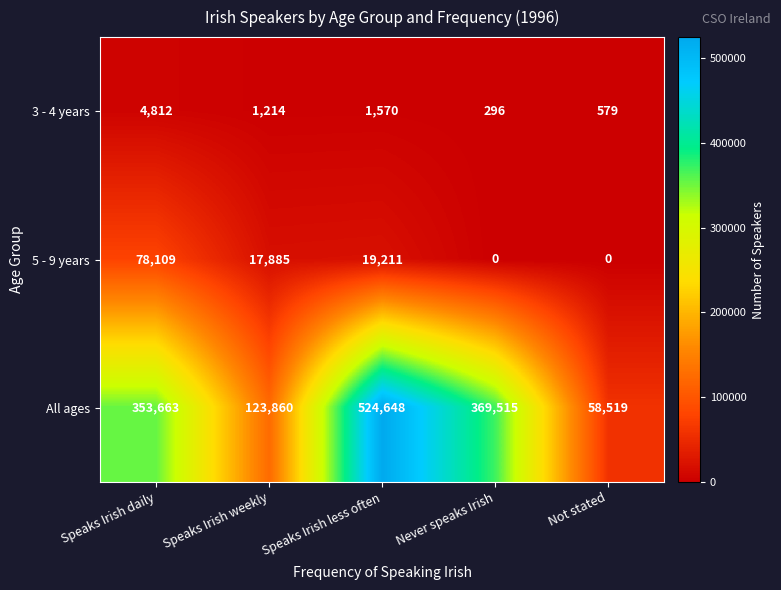

What is the difference between the 5 - 9 years values at Speaks Irish weekly and Never speaks Irish?

17885